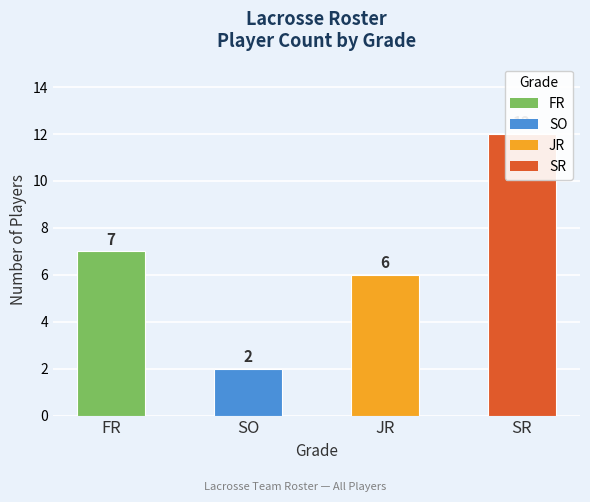

Approximately how many times larger is the value at FR compared to SO?

3.5